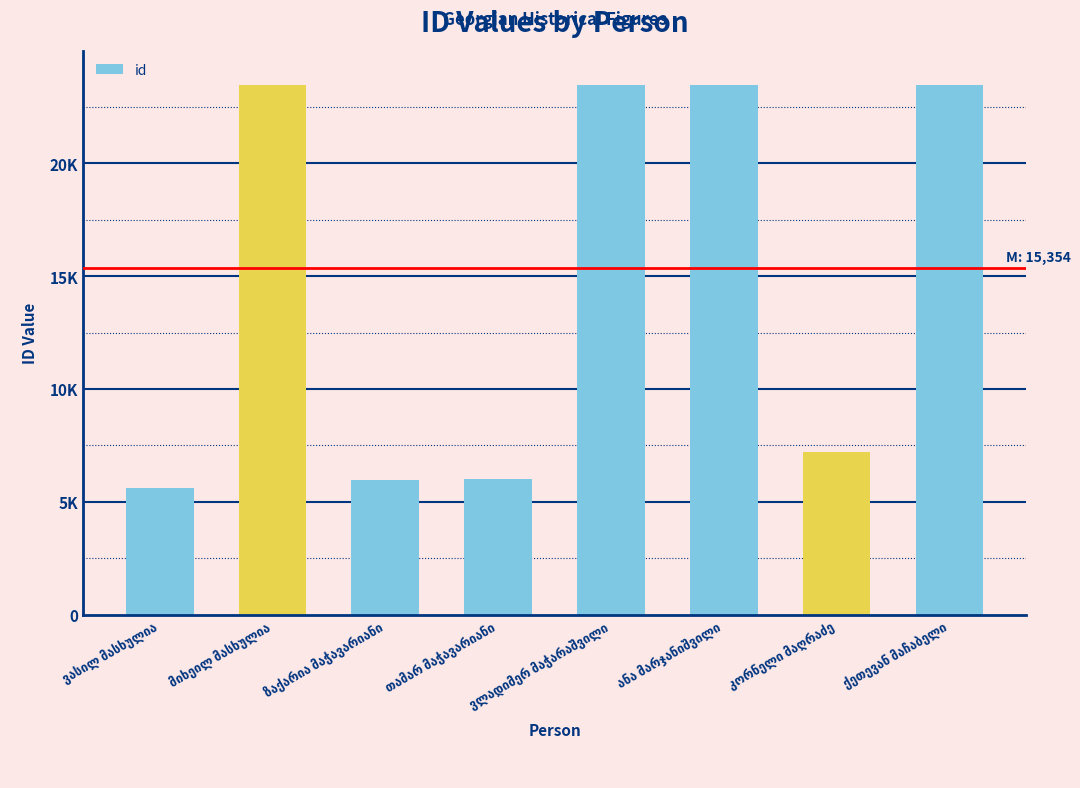

Does the chart contain any negative values?

No